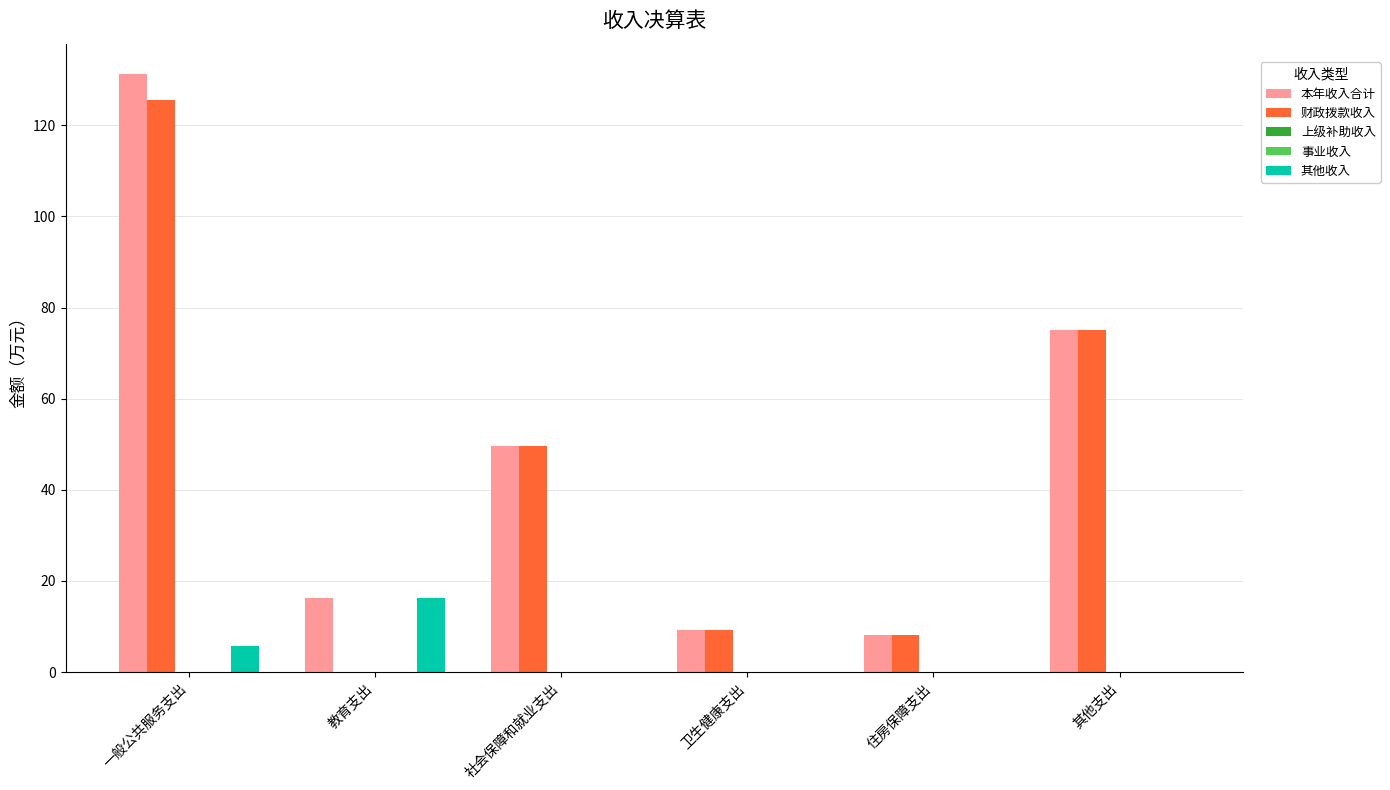

What is the total value across all series at 教育支出?

32.4